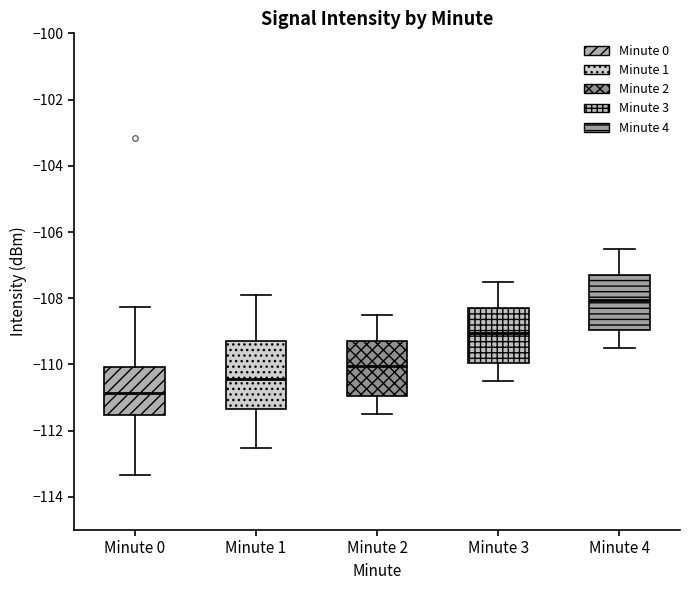

Where is the lower edge of the box for Minute 0 on the y-axis? The values are not printed on the chart, so give them approximately, as read against the axis.

-111.6